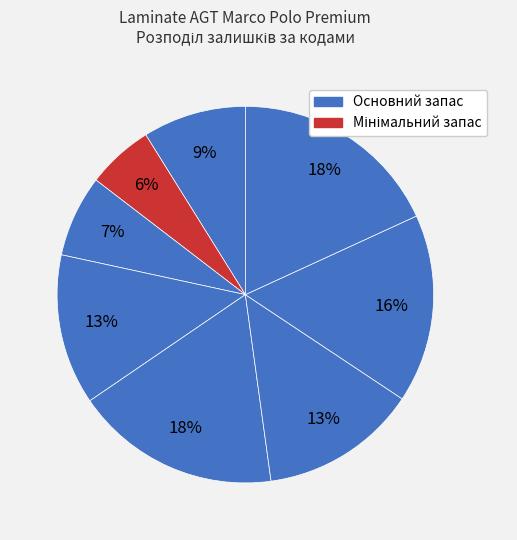

Count the number of slices in the pie.

8